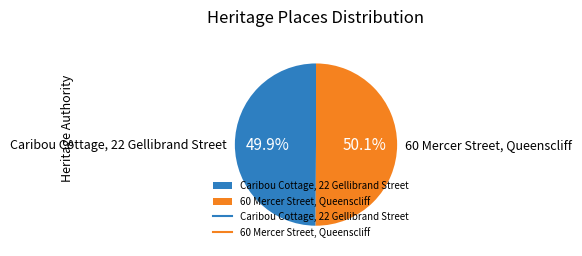

How much of the chart is everything except Caribou Cottage, 22 Gellibrand Street?

50.1%